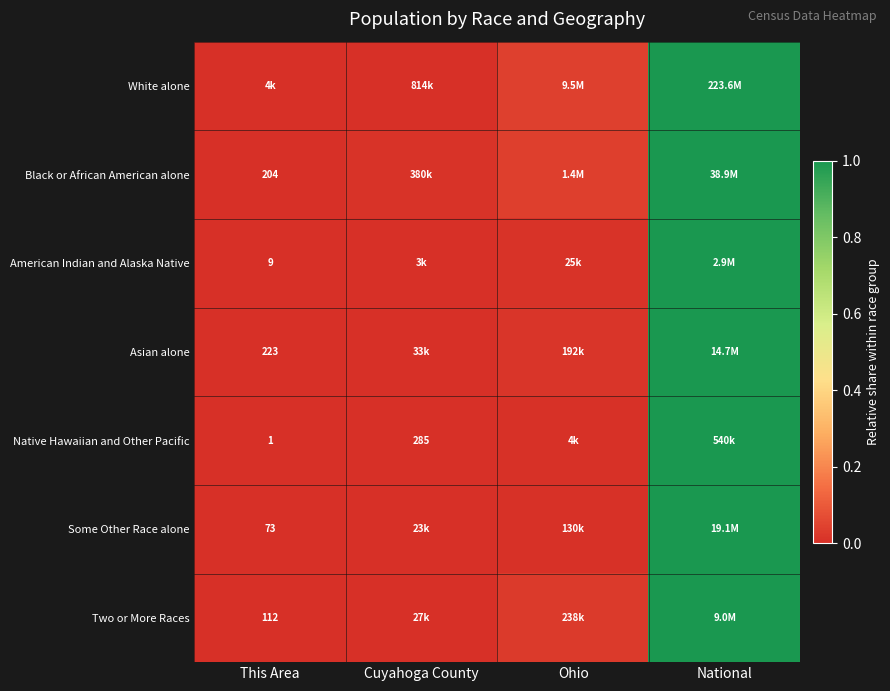

What is the highest value of the Two or More Races series?

1.0